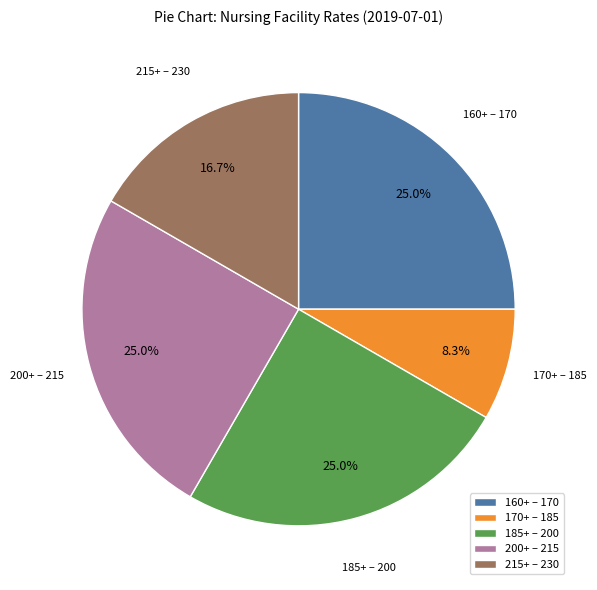

How many slices are in this pie chart?

5